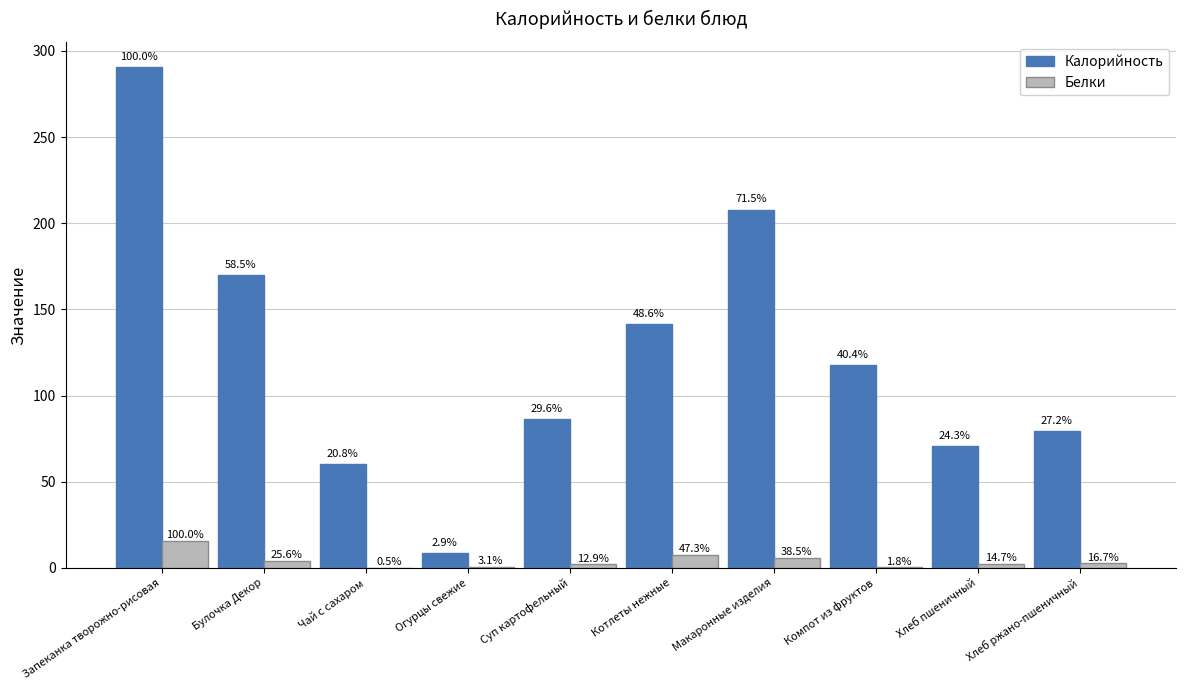

At which category is the sum across all series the highest?

Запеканка творожно-рисовая